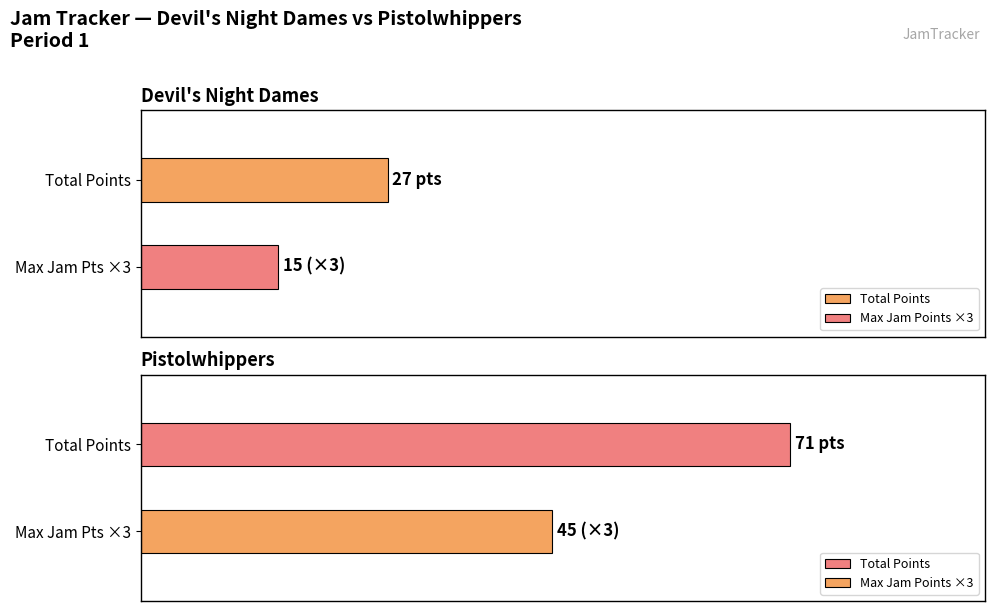

What is the spread (max minus min) of values at 5?

14